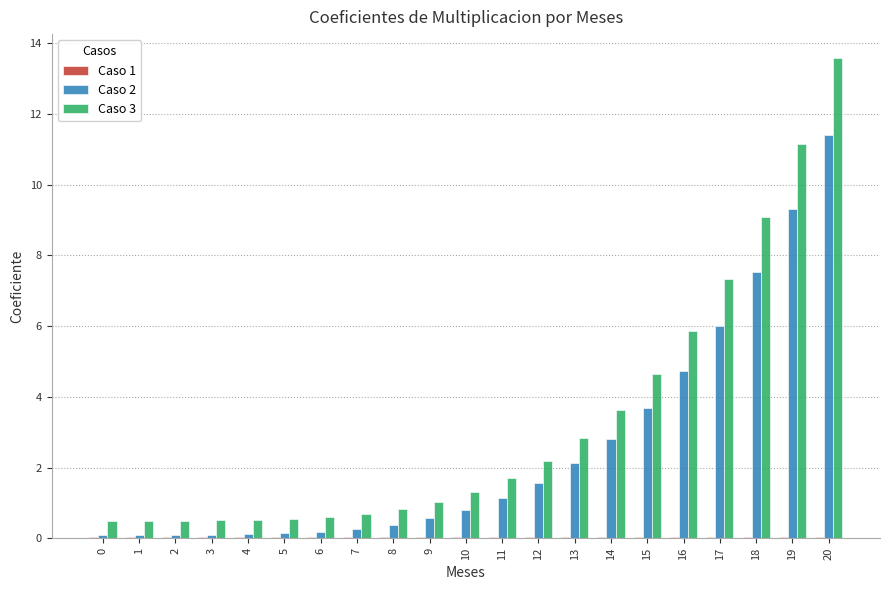

Where is Caso 3 nearest to the value 7?

17